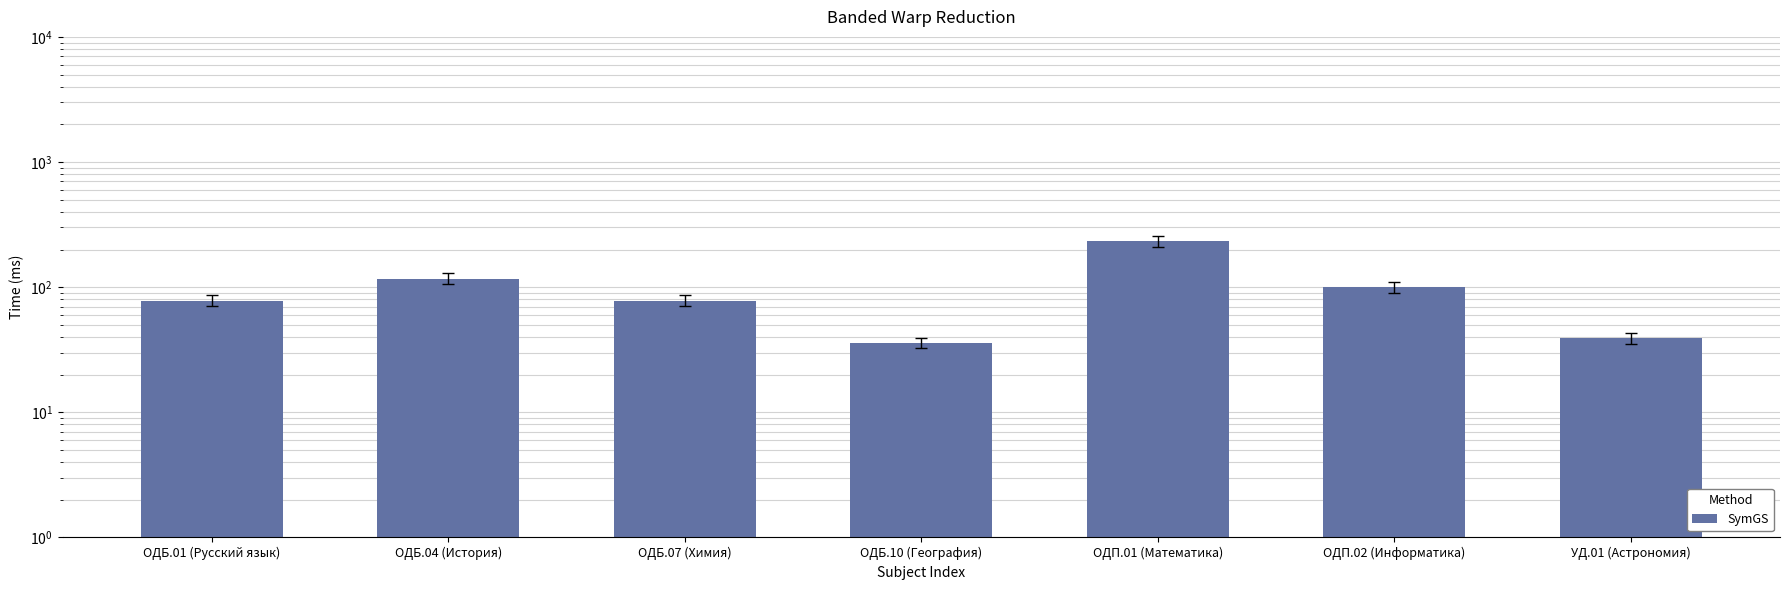

List the labels in order of value, smallest first.

ОДБ.10 (География), УД.01 (Астрономия), ОДБ.01 (Русский язык), ОДБ.07 (Химия), ОДП.02 (Информатика), ОДБ.04 (История), ОДП.01 (Математика)